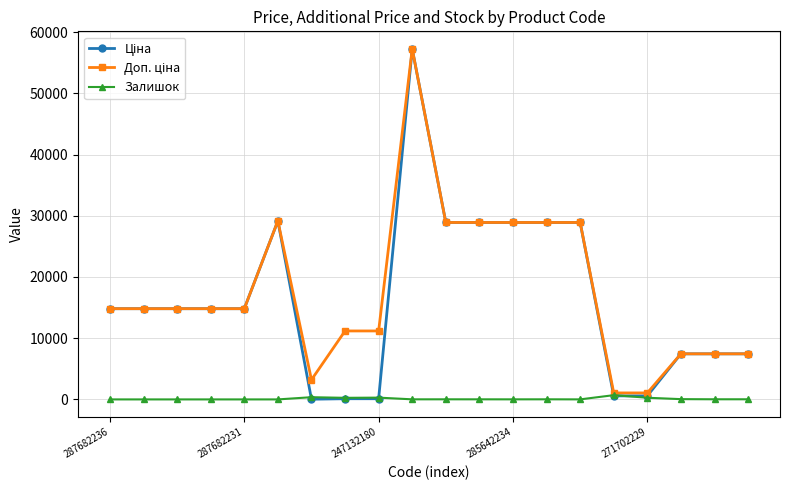

How many series are shown in this chart?

3